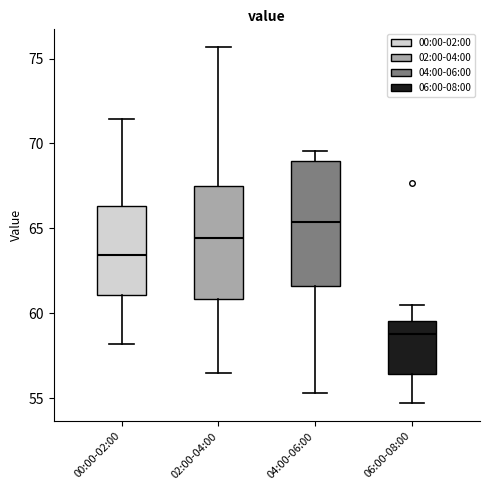

Reading left to right, transcribe this box plot: for each box, give where its median line is, the range the box spans, and where its two whiskers end, as read against the y-axis. The values are not printed on the chart, so give them approximately, as read against the axis.

00:00-02:00: median 63.5, box 61.0 to 66.5, whiskers 58.0 to 71.5
02:00-04:00: median 64.5, box 61.0 to 67.5, whiskers 56.5 to 75.5
04:00-06:00: median 65.5, box 61.5 to 69.0, whiskers 55.5 to 69.5
06:00-08:00: median 59.0, box 56.5 to 59.5, whiskers 54.5 to 60.5